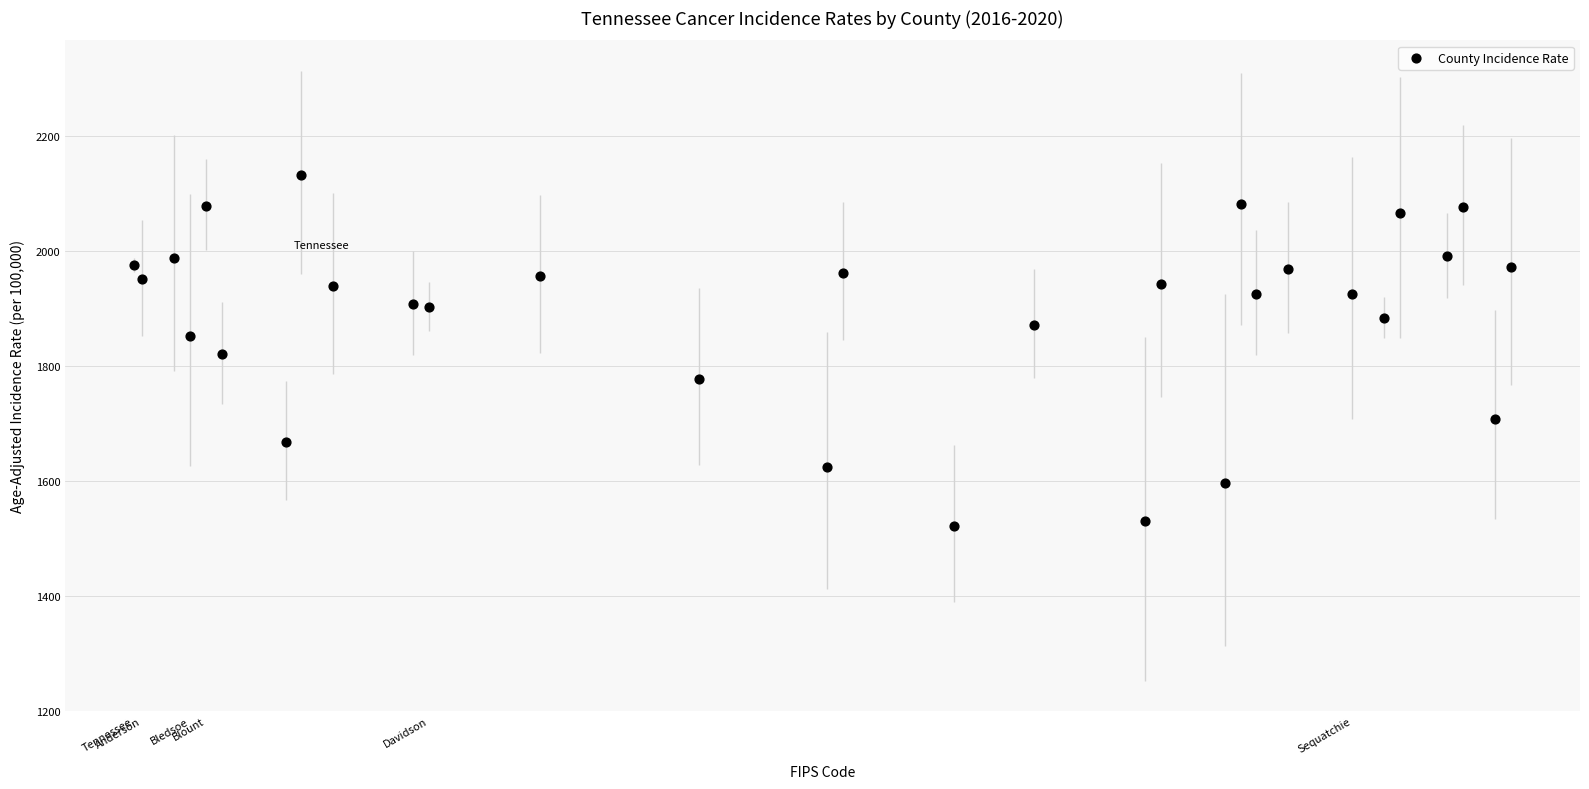

What is the range of X values (max minus min)?

173.0